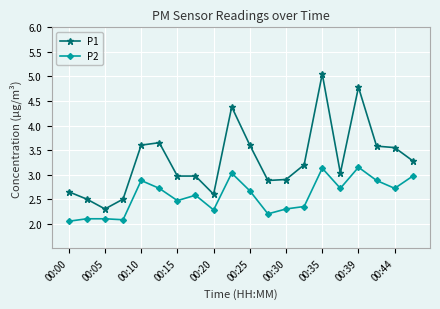

At how many categories does at least one series exceed 2?

20